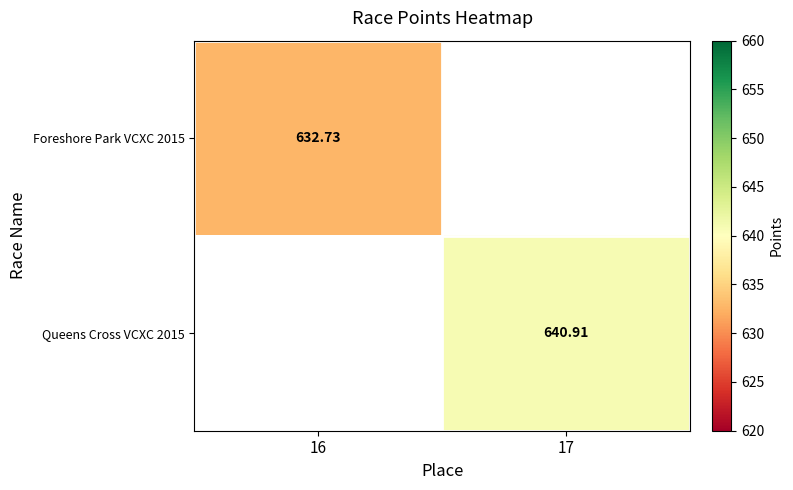

The Foreshore Park VCXC 2015 series shows 632.7 at 16. True or false?

True